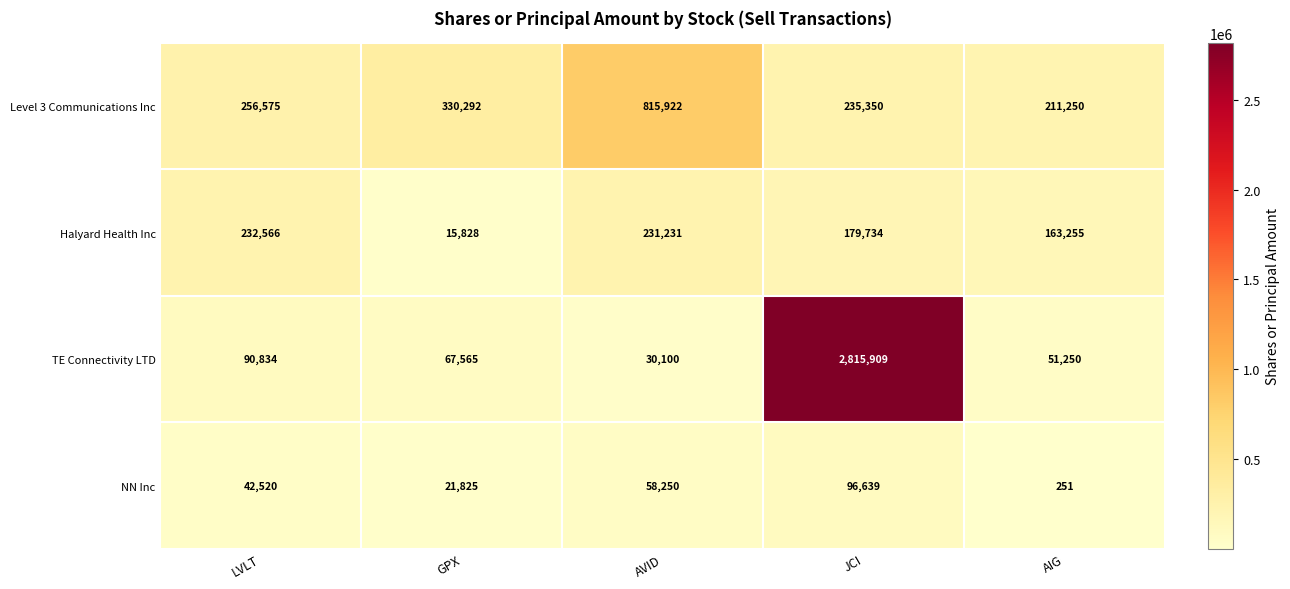

What is the difference between the Halyard Health Inc values at GPX and AIG?

147427